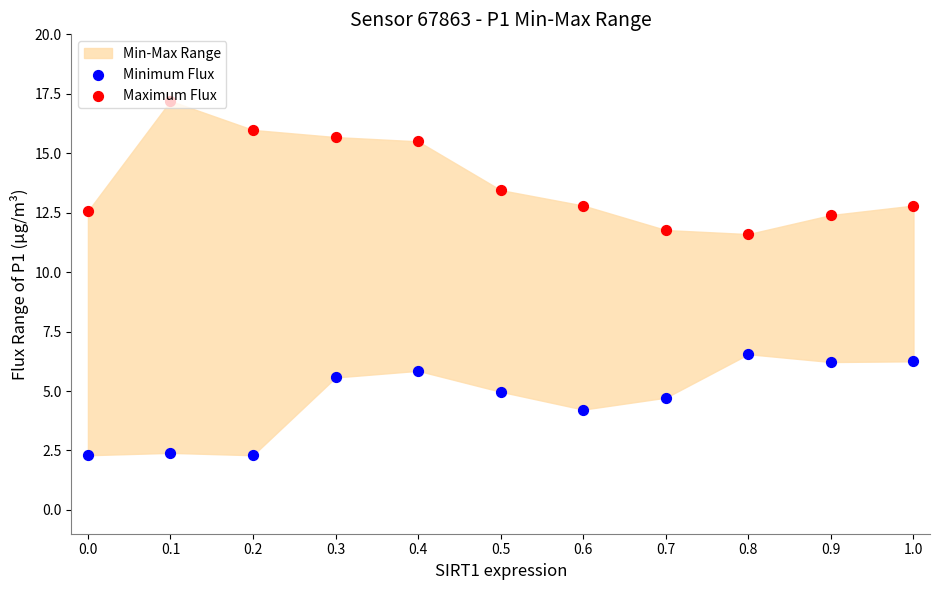

Is the value of Maximum Flux at 0.1 greater than the value of Minimum Flux at 0.8?

Yes